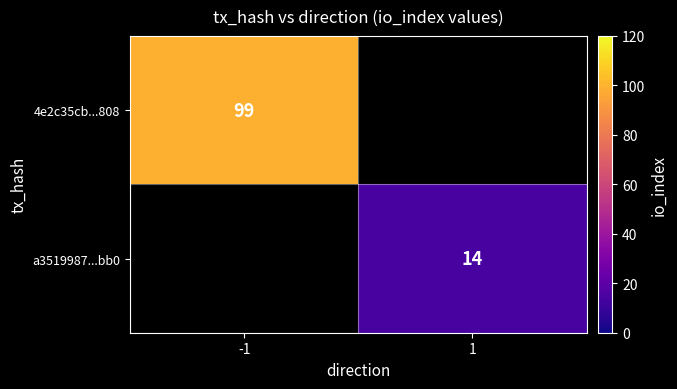

The a3519987...bb0 series shows 14 at 1. True or false?

True